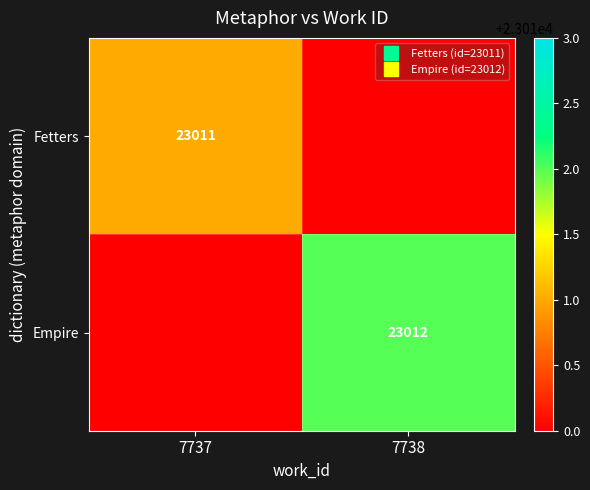

List the labels in order of Fetters value, smallest first.

7738, 7737